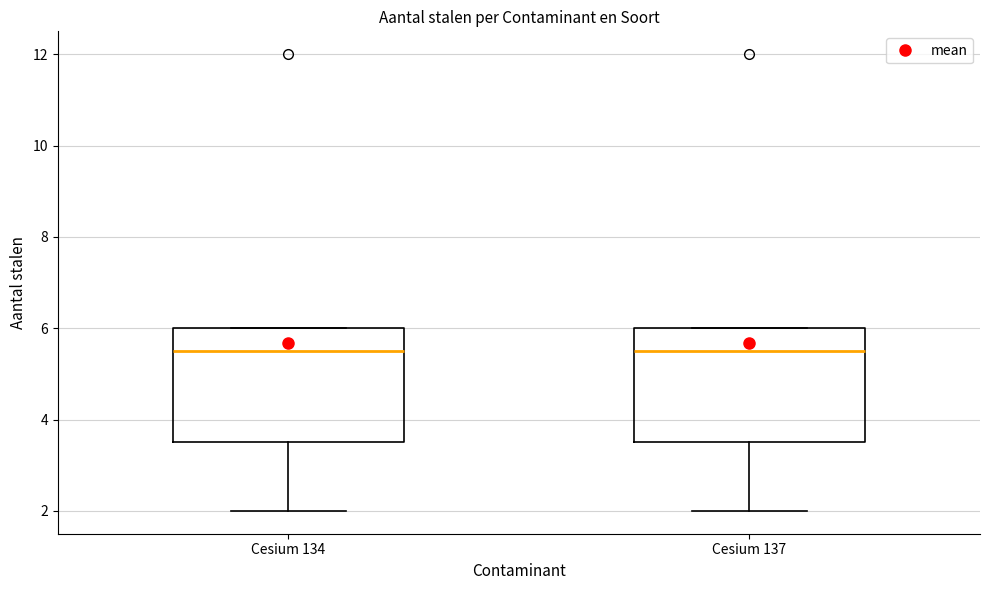

Where does the lower whisker of the box for Cesium 134 end on the y-axis? The values are not printed on the chart, so give them approximately, as read against the axis.

2.0